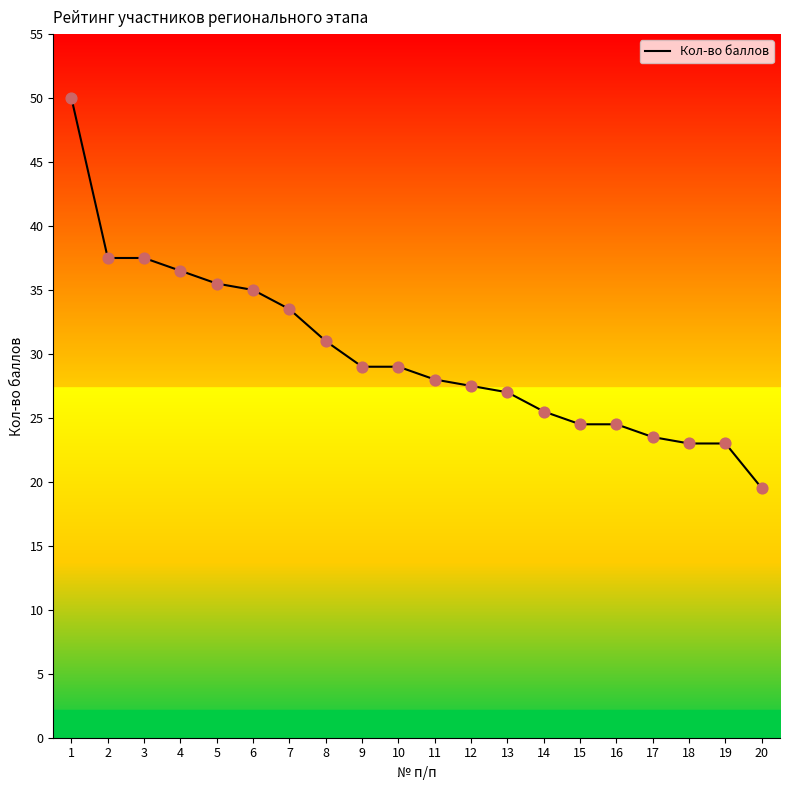

What is the change in value from 15 to 20?

-5.0